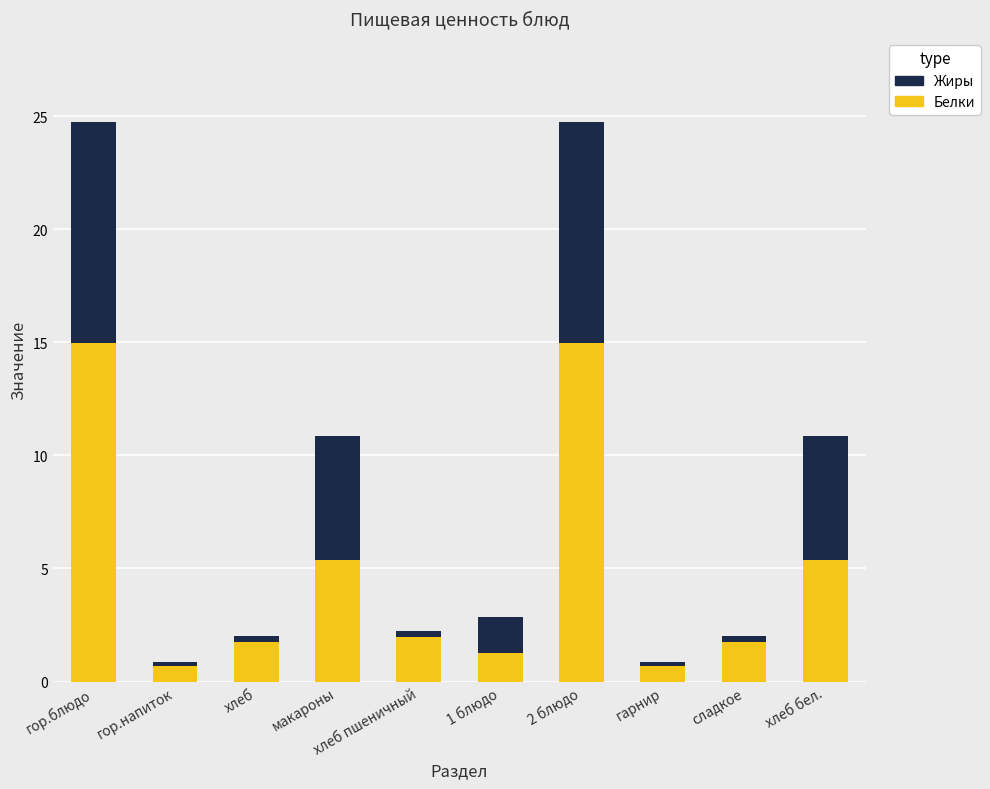

The value of Белки at гор.напиток is 0.7. True or false?

True